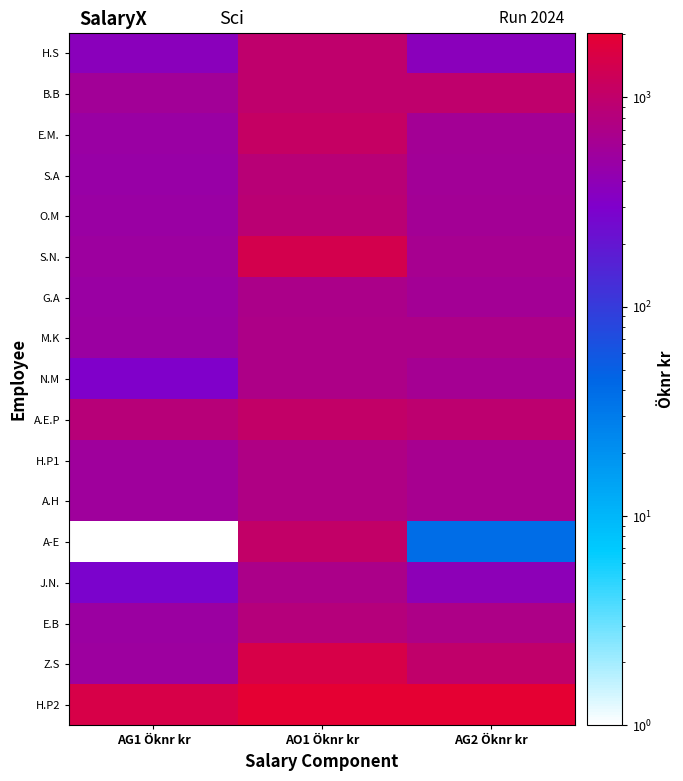

At how many categories does at least one series exceed 214?

3